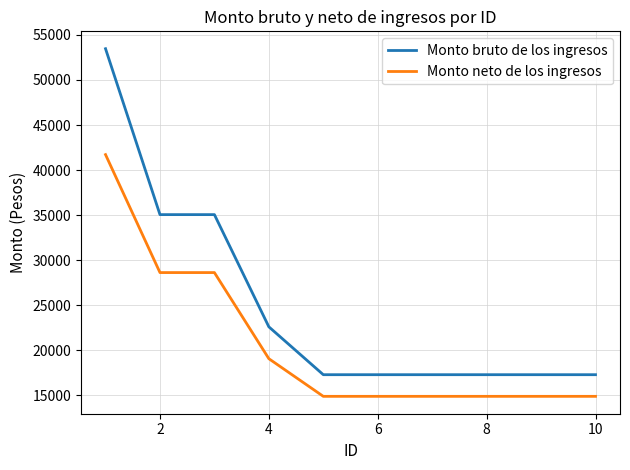

What is the average value of the Monto bruto de los ingresos series?

25000.0